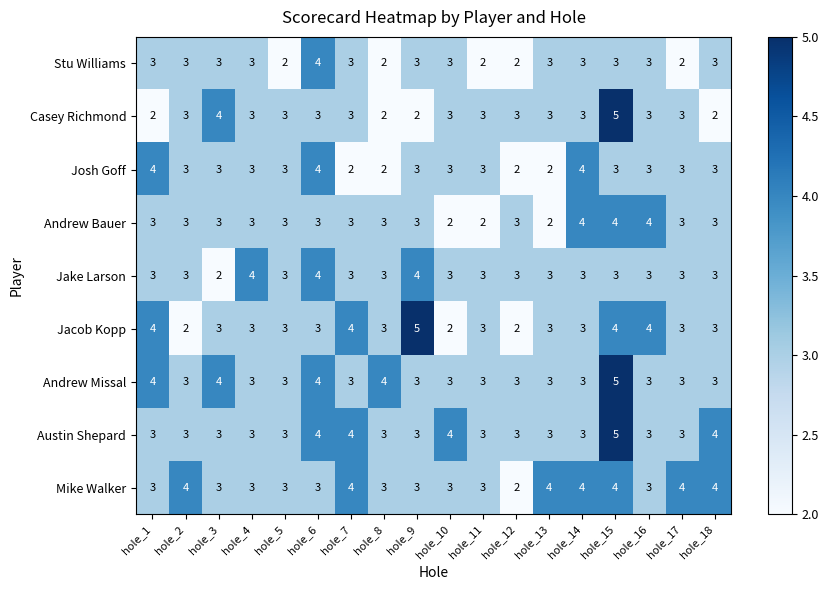

How many Andrew Missal values are between 3 and 4?

17